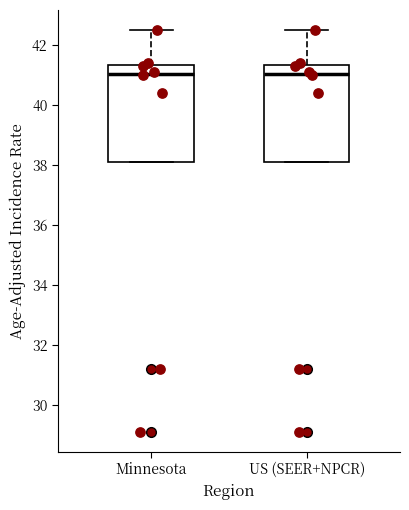

Where is the lower edge of the box for Minnesota on the y-axis? The values are not printed on the chart, so give them approximately, as read against the axis.

38.2